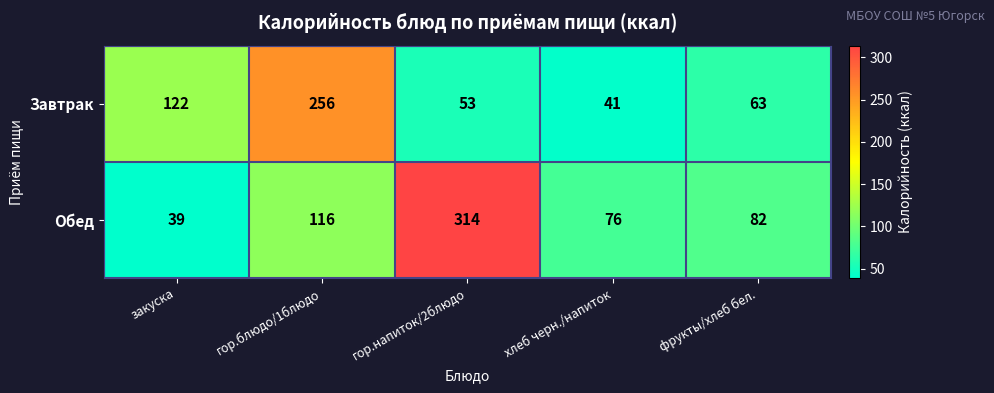

Which category has the lowest value across all series?

закуска